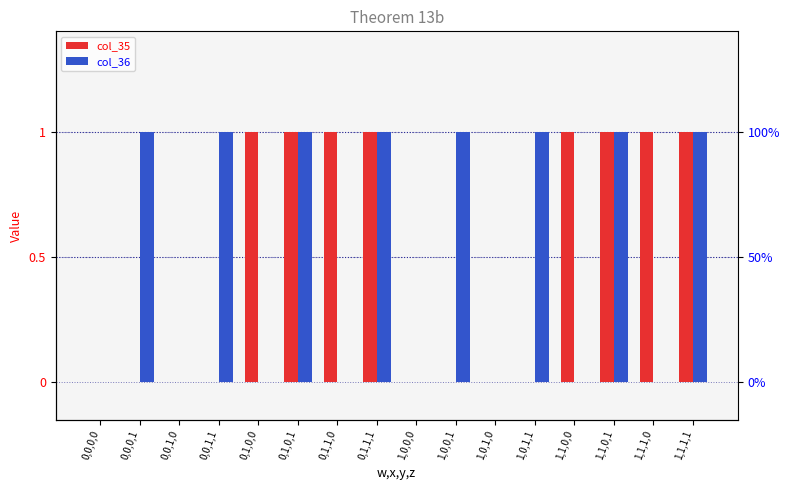

What is the sum of the col_36 values at 0,1,1,1 and 0,1,0,1?

2